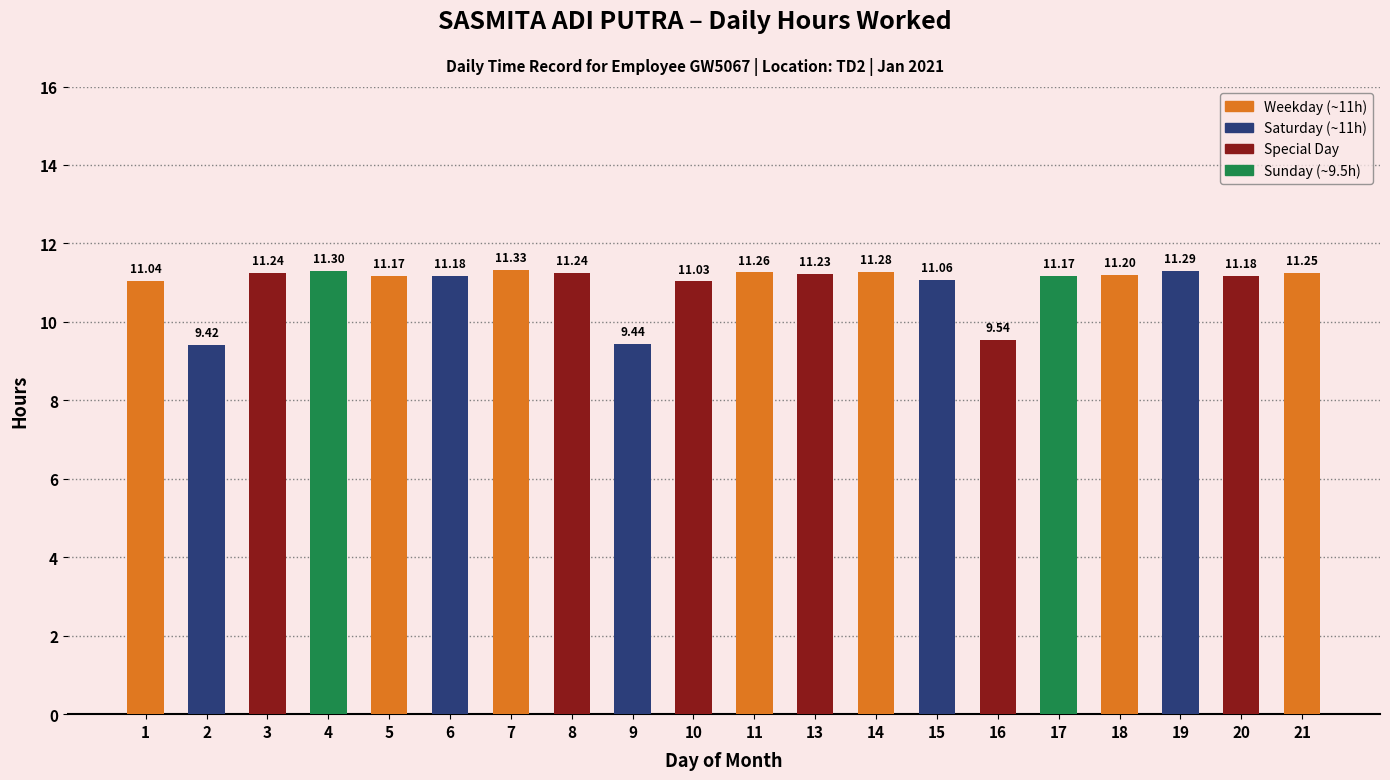

How many series are shown in this chart?

1